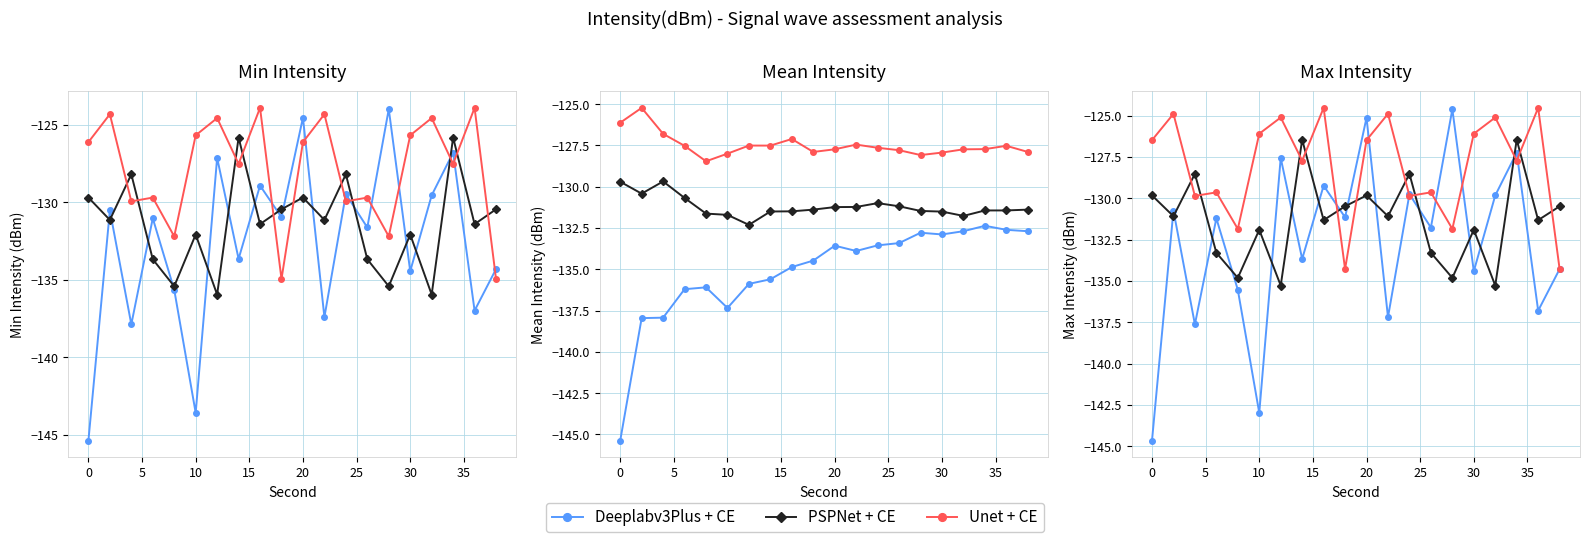

How many series are shown in this chart?

3